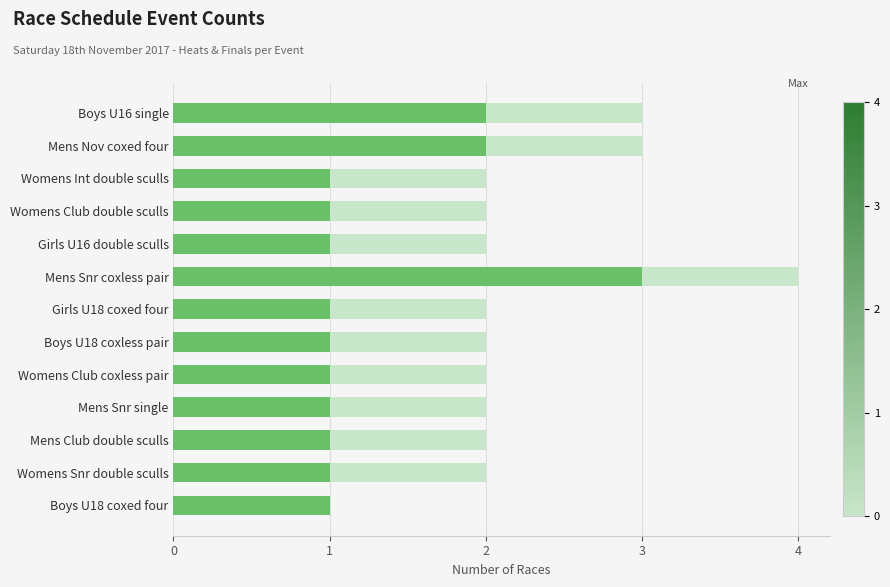

At which category is the sum across all series the highest?

Mens Snr coxless pair